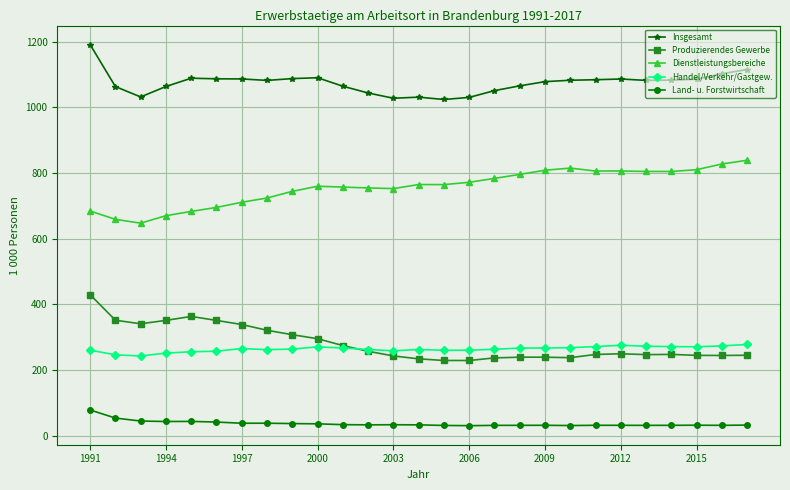

What is the maximum value shown in the chart?

1190.6